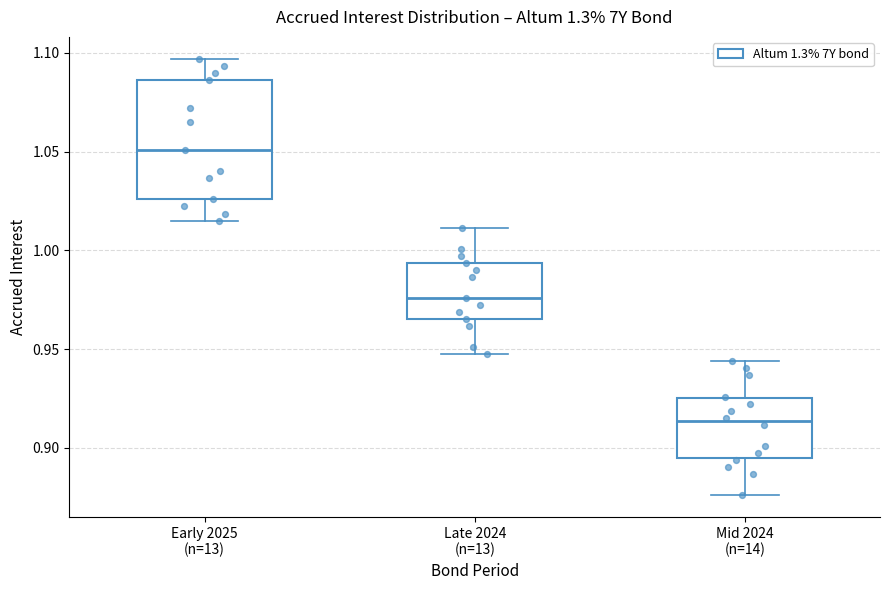

Comparing the boxes themselves (not the whiskers), which one is the tallest?

Early 2025 (n=13)